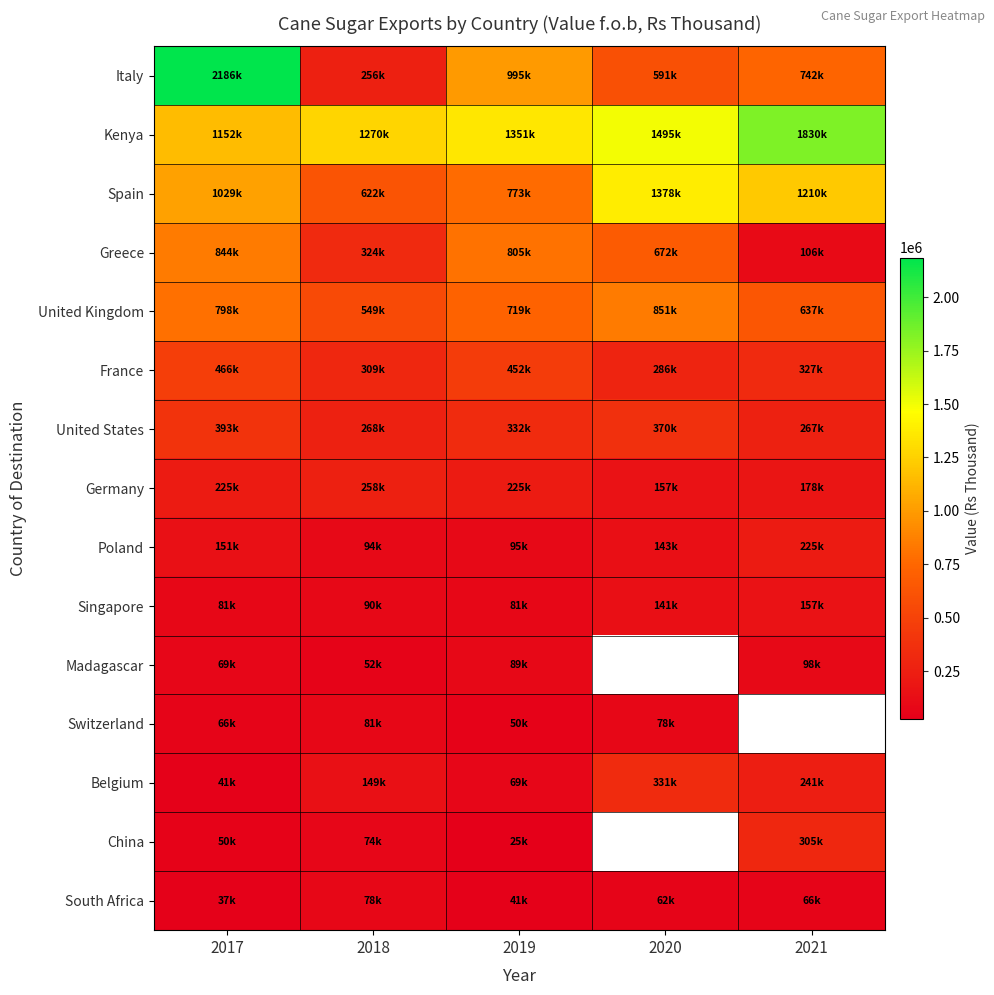

At how many categories does at least one series exceed 590260?

5